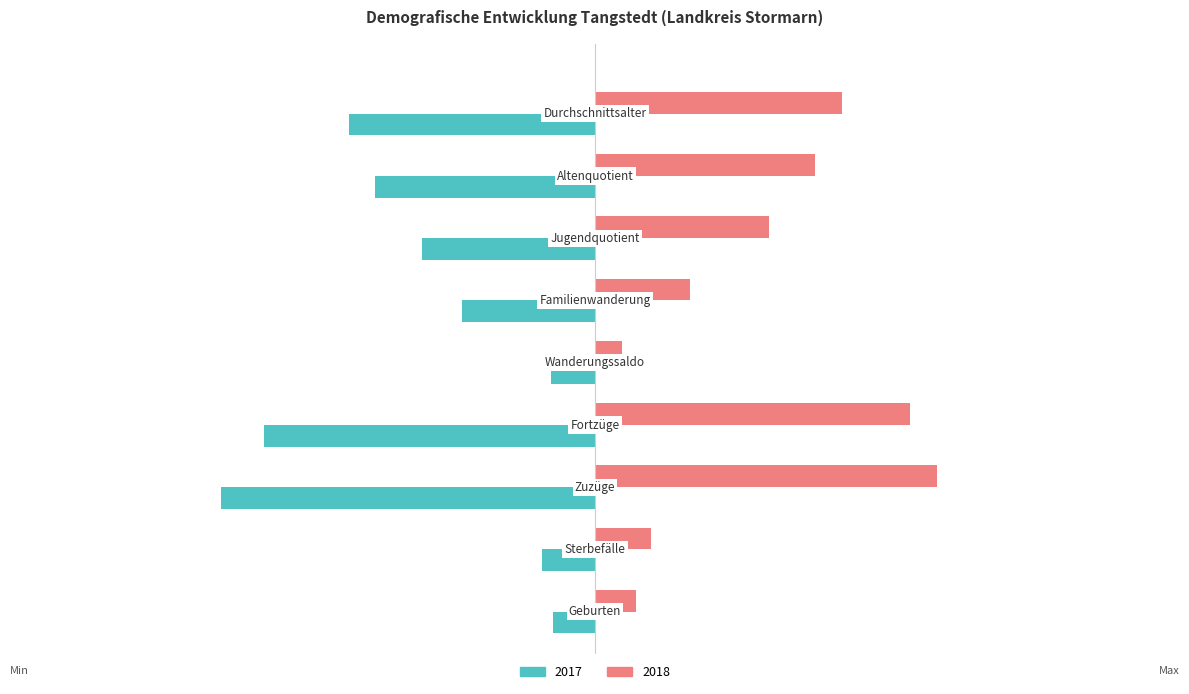

Which series has the largest total across all categories?

2018